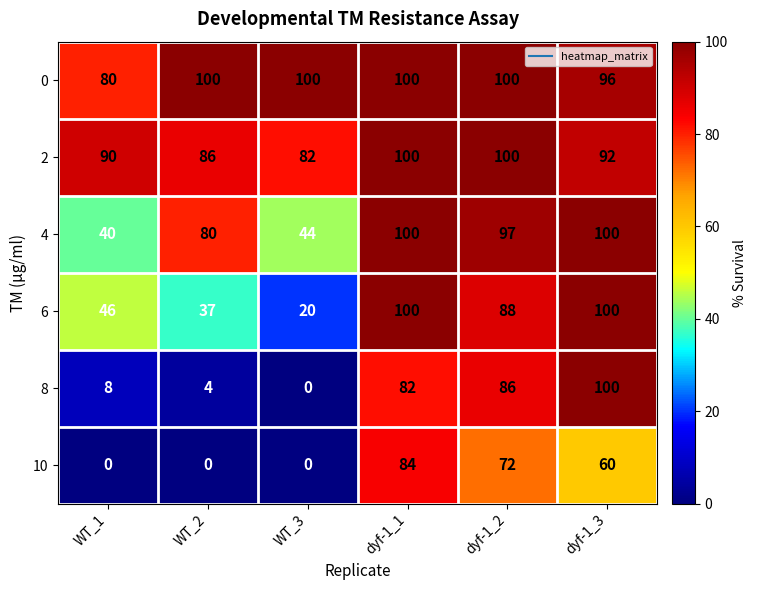

What is the sum of the 10 values at dyf-1_2 and WT_1?

72